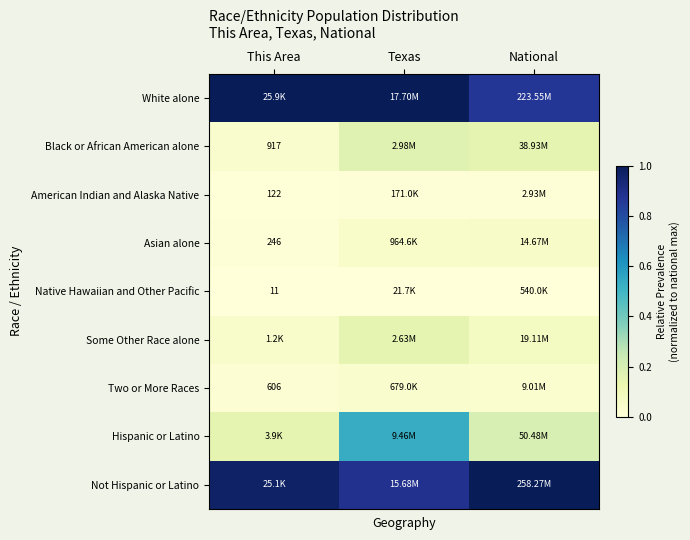

How many distinct data groups are displayed?

9